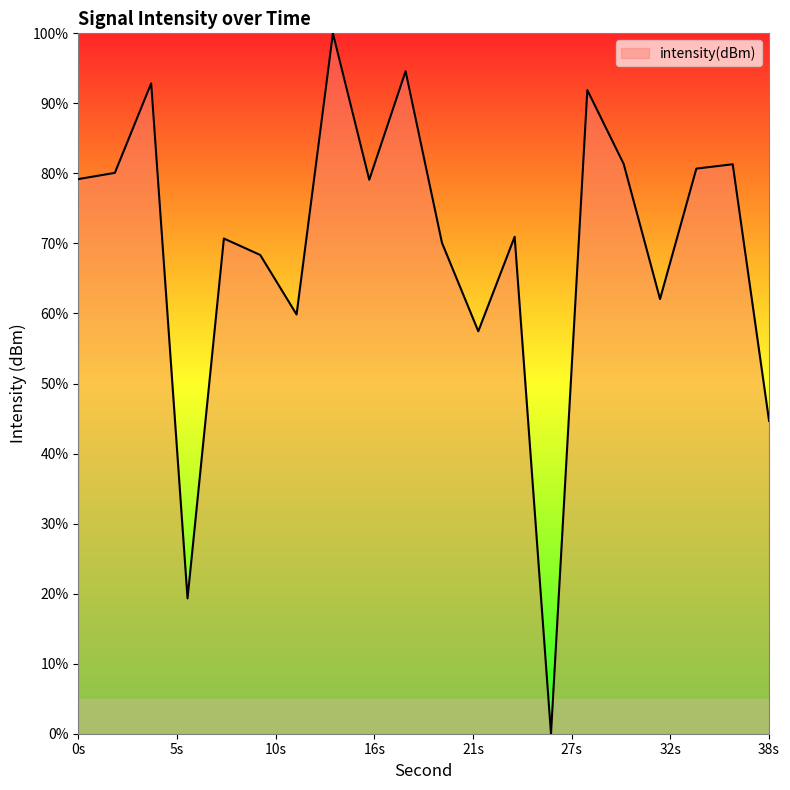

What is the difference between the maximum and minimum values?

100.0